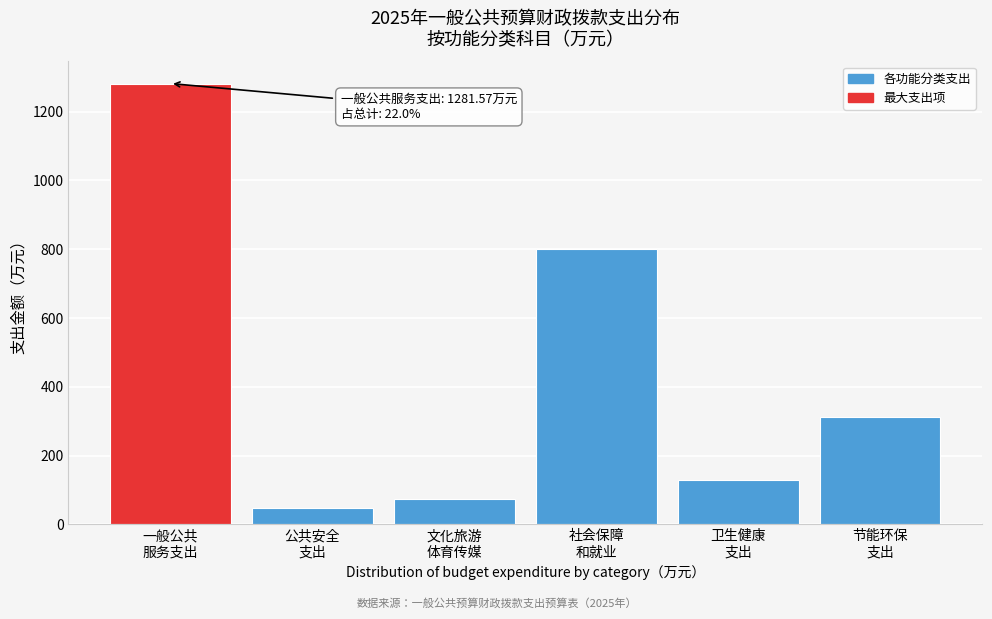

What is the smallest value displayed?

48.5